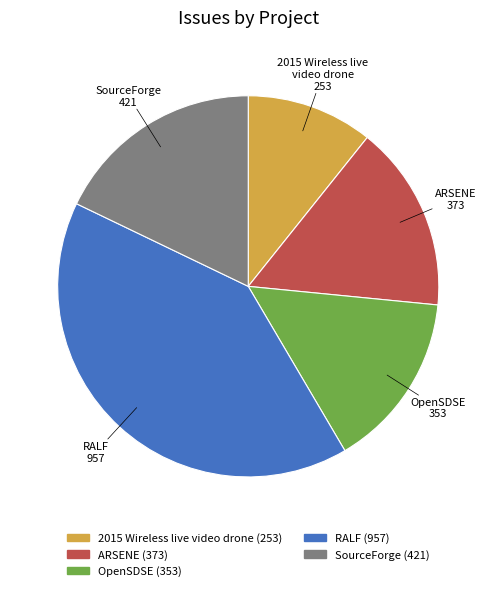

Which category has the biggest portion of the pie?

RALF